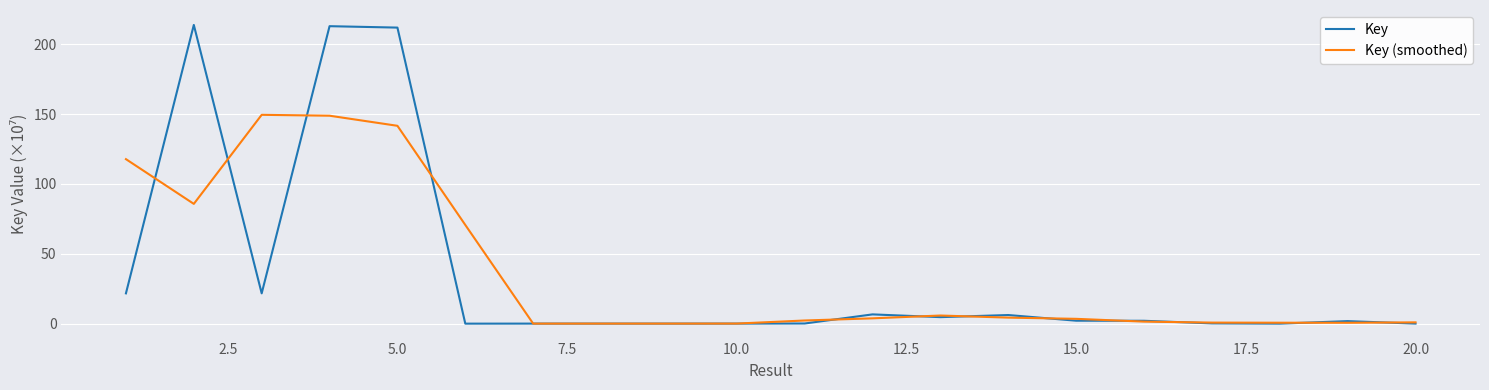

What is the highest value of the Key series?

213.9